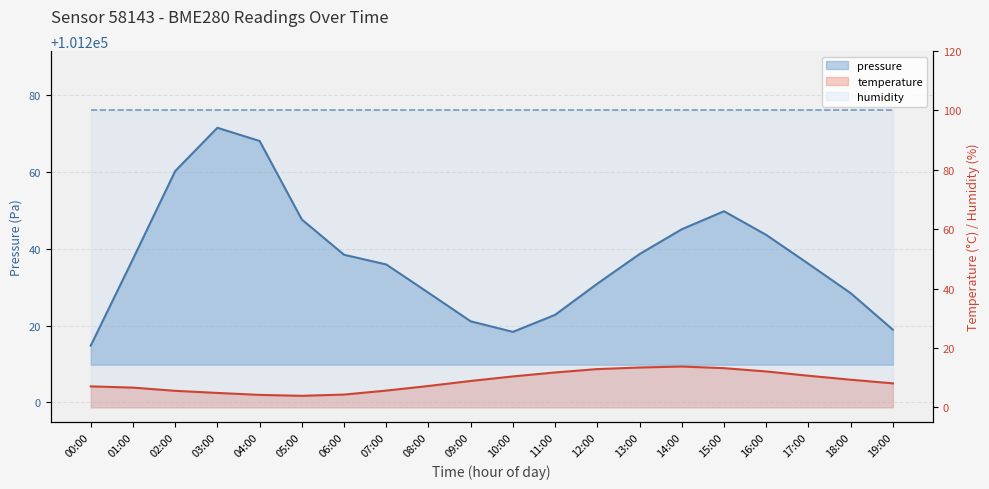

What is the difference between the temperature values at 13:00 and 02:00?

7.8